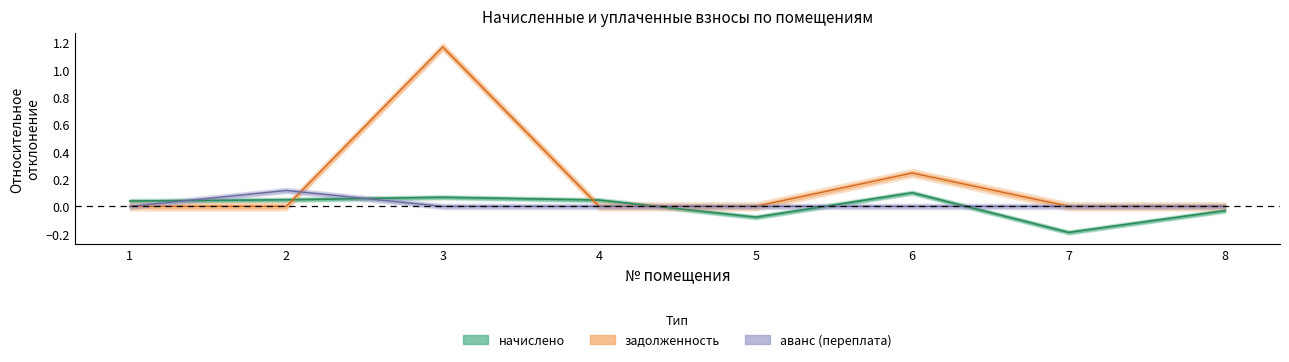

Is the value of задолженность at 4 greater than the value of аванс (переплата) at 8?

No